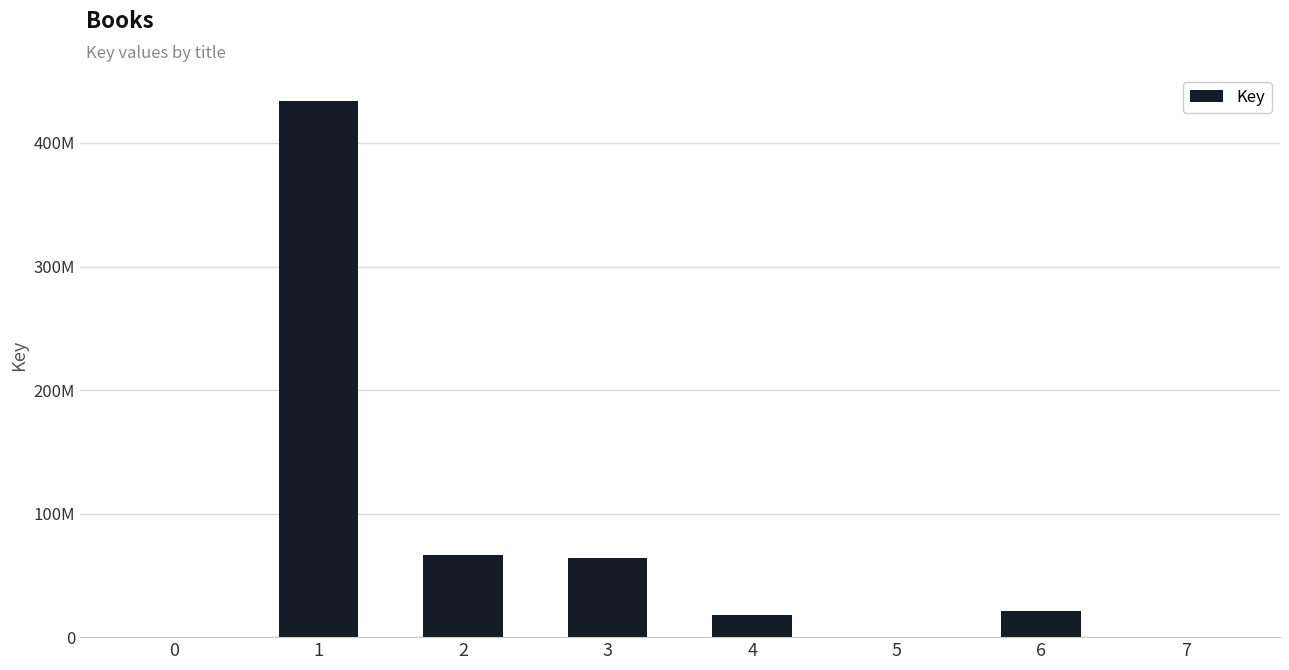

True or false: the data shows 314334 at 0.

True